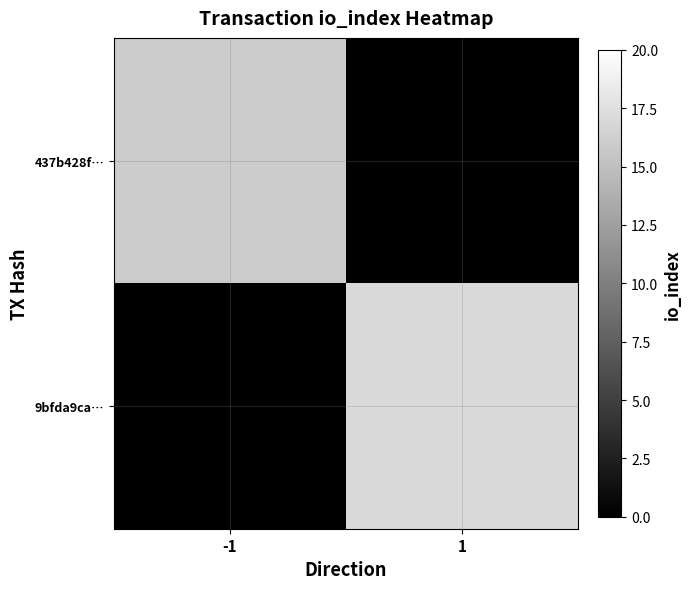

Rank the categories by 9bfda9ca… value from lowest to highest.

-1, 1